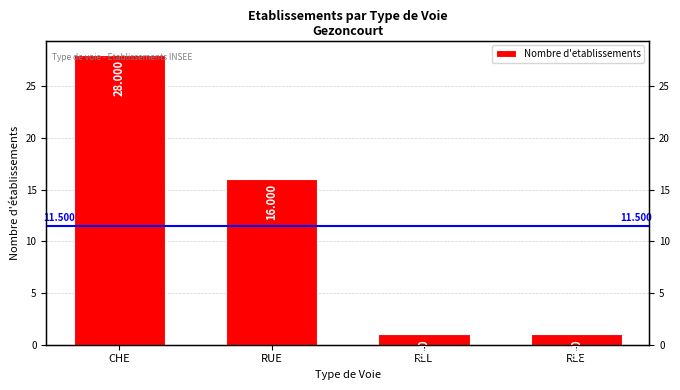

Where does the data first go above 16?

CHE